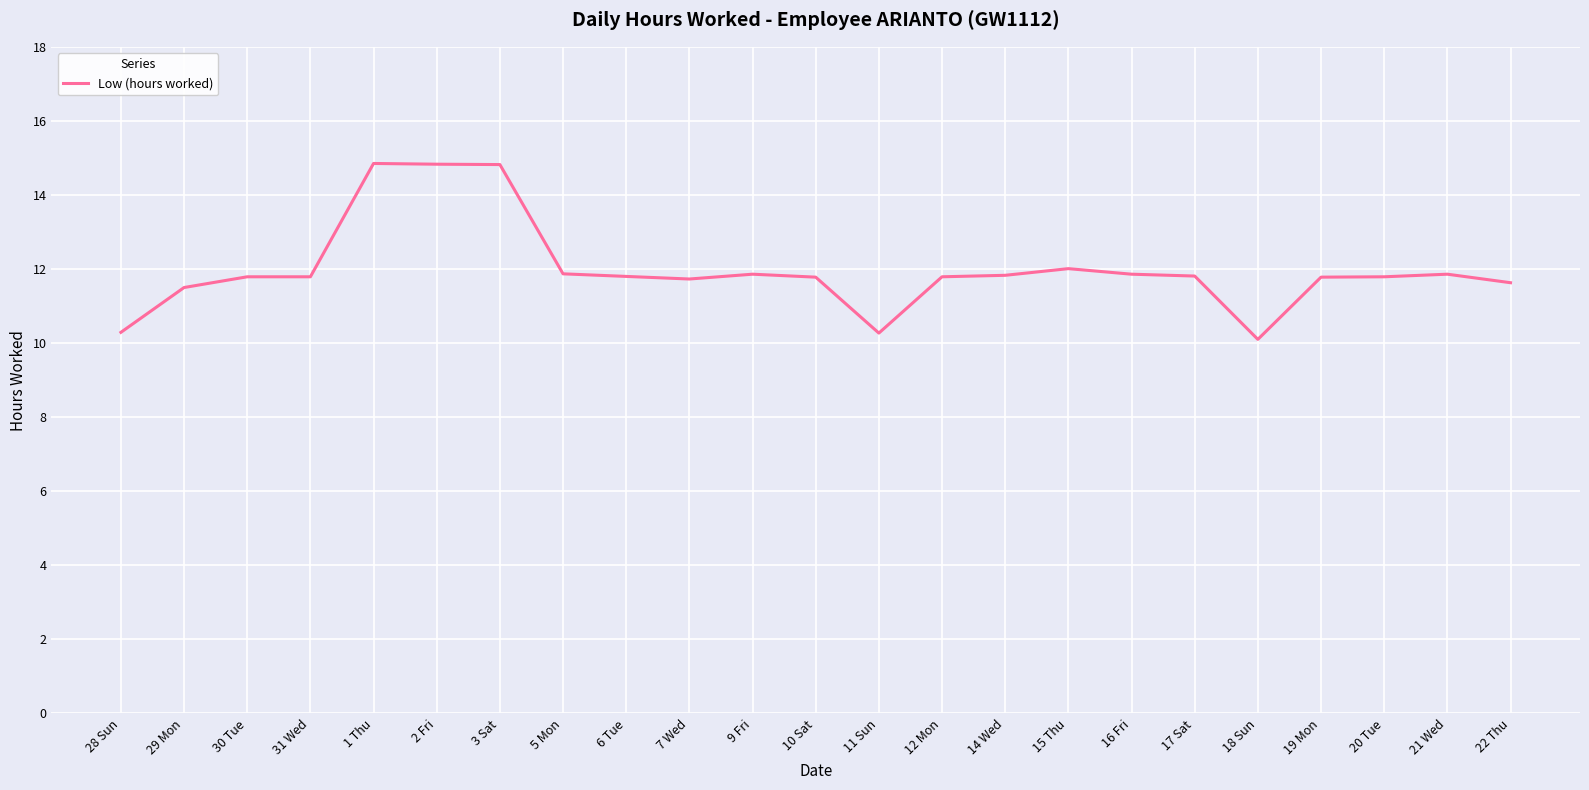

Where does the data first go above 11?

29 Mon